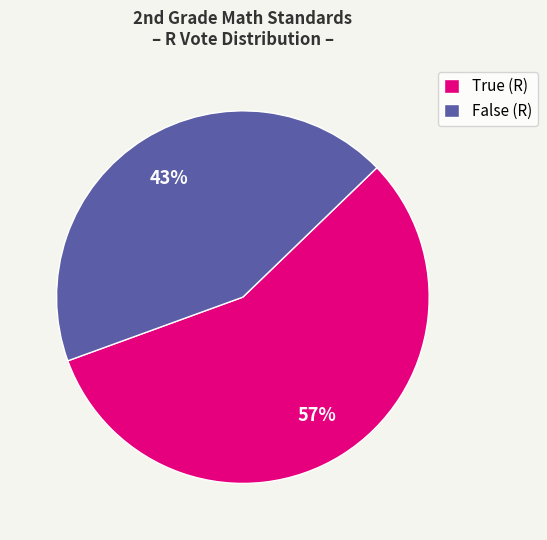

Which category has the biggest portion of the pie?

True (R)